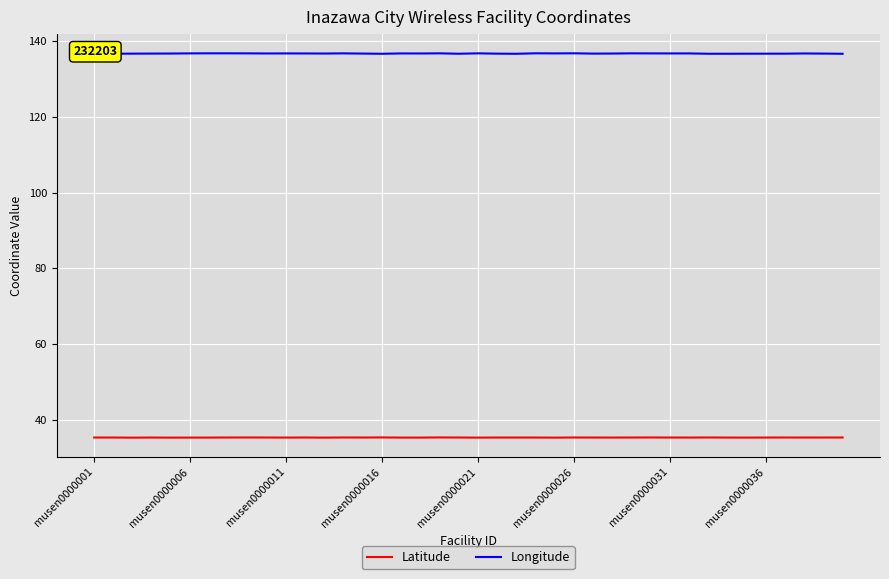

Rank the series by their maximum value, from highest to lowest.

Longitude, Latitude